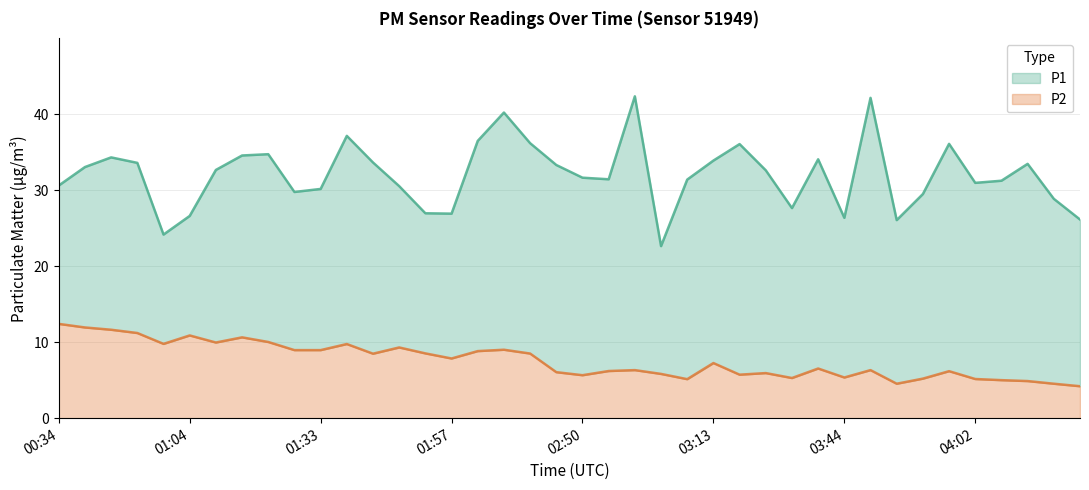

Which series has the largest range (max minus min)?

P1